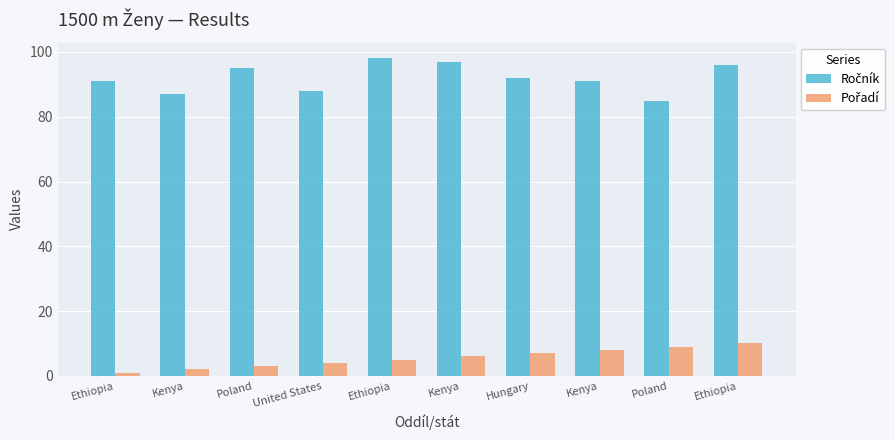

How many bars are there in total?

20